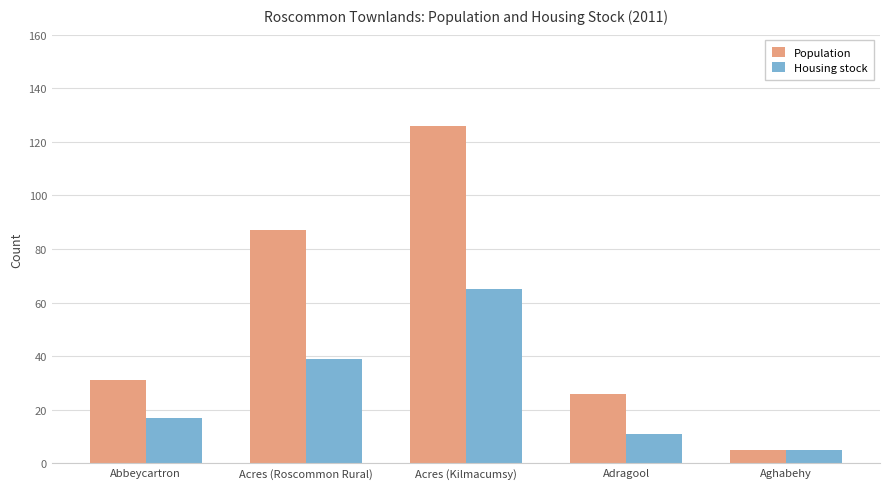

How many groups of bars are there?

5